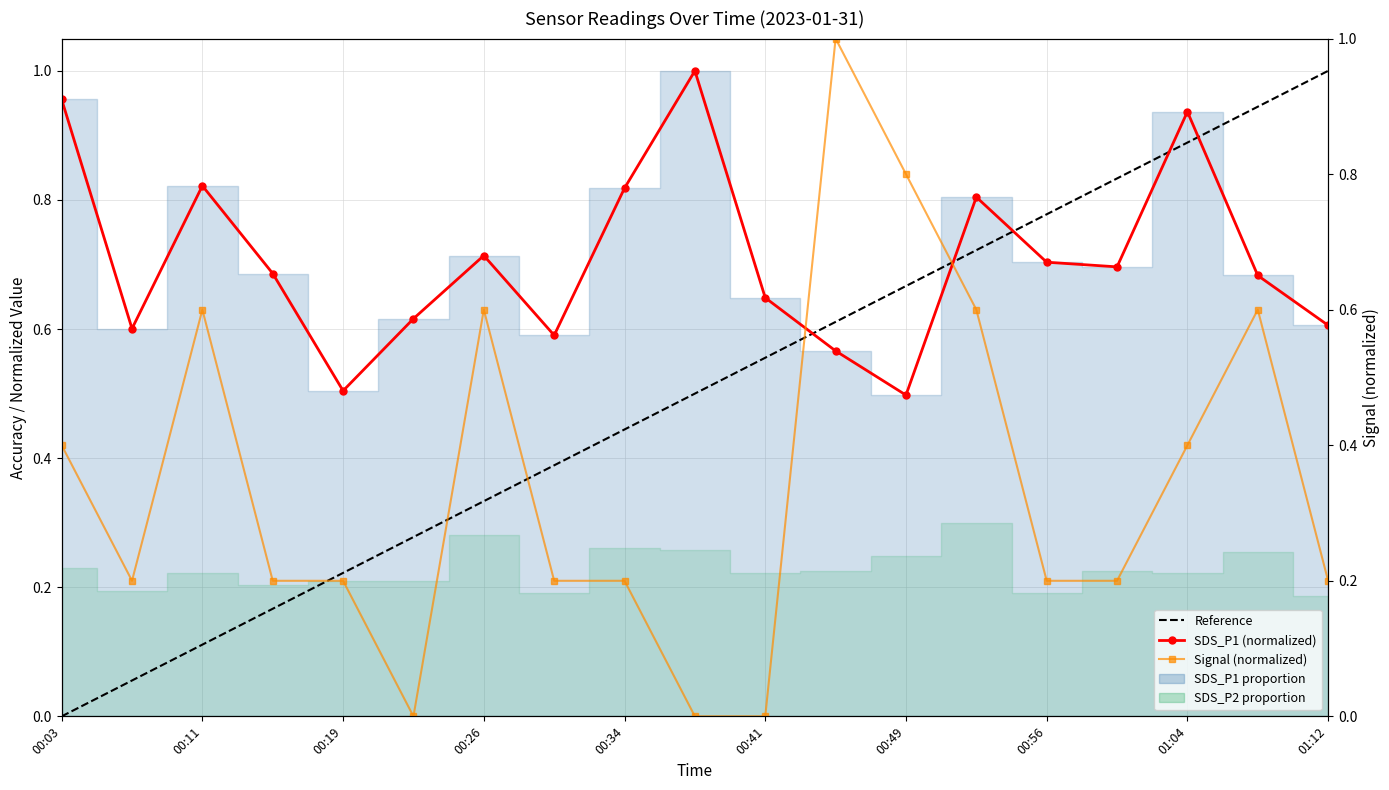

What is the label of the 15th point from the right?

00:19